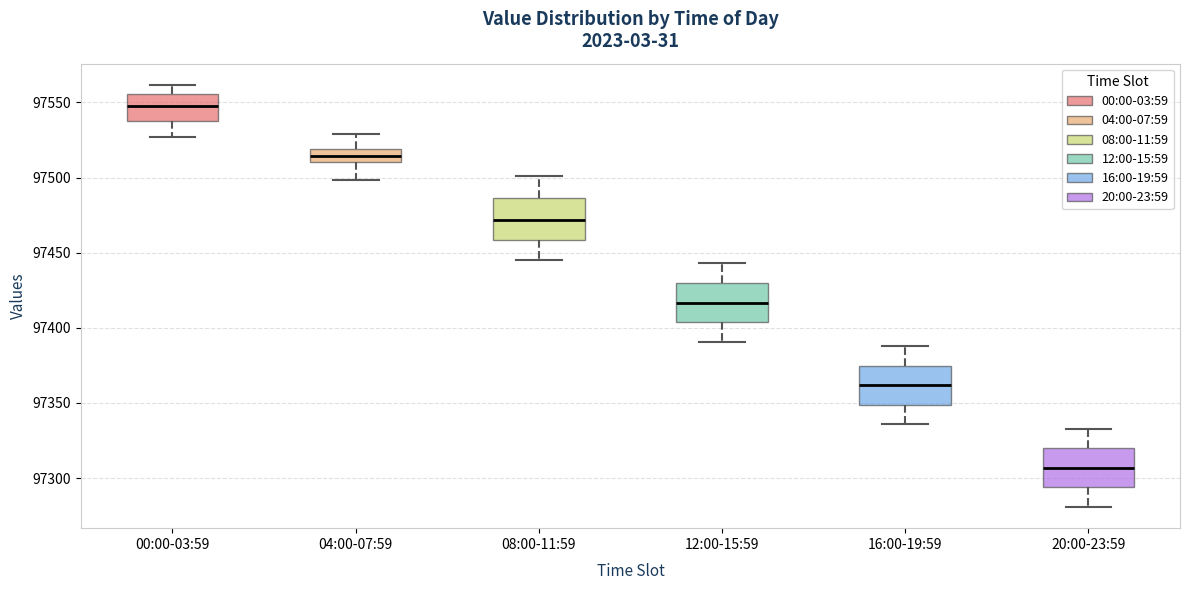

Reading left to right, read every box against the y-axis: the position of its median line, the range the box covers, and the ends of its whiskers. The values are not printed on the chart, so give them approximately, as read against the axis.

00:00-03:59: median 97545, box 97540 to 97555, whiskers 97525 to 97560
04:00-07:59: median 97515, box 97510 to 97520, whiskers 97500 to 97530
08:00-11:59: median 97470, box 97460 to 97485, whiskers 97445 to 97500
12:00-15:59: median 97415, box 97405 to 97430, whiskers 97390 to 97445
16:00-19:59: median 97360, box 97350 to 97375, whiskers 97335 to 97390
20:00-23:59: median 97305, box 97295 to 97320, whiskers 97280 to 97335